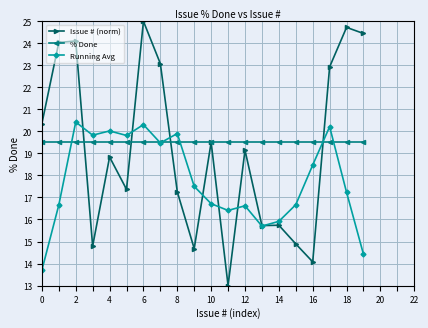

What is the highest value of the Issue # (norm) series?

25.0